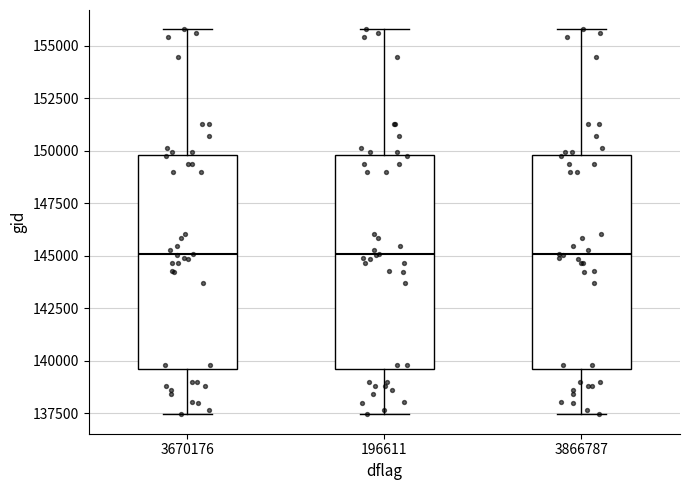

Where is the lower edge of the box at x = 196611 on the y-axis? The values are not printed on the chart, so give them approximately, as read against the axis.

139500